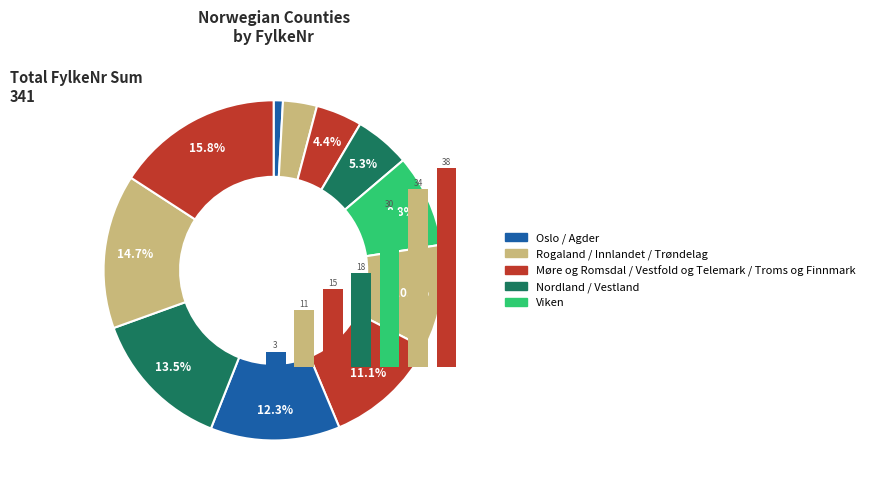

What percentage do Nordland and Vestfold og Telemark together represent?

16.4%